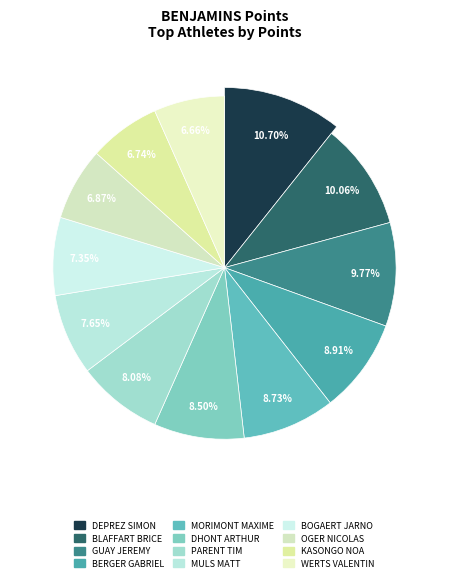

Is the sum of KASONGO NOA and BERGER GABRIEL greater than half?

No